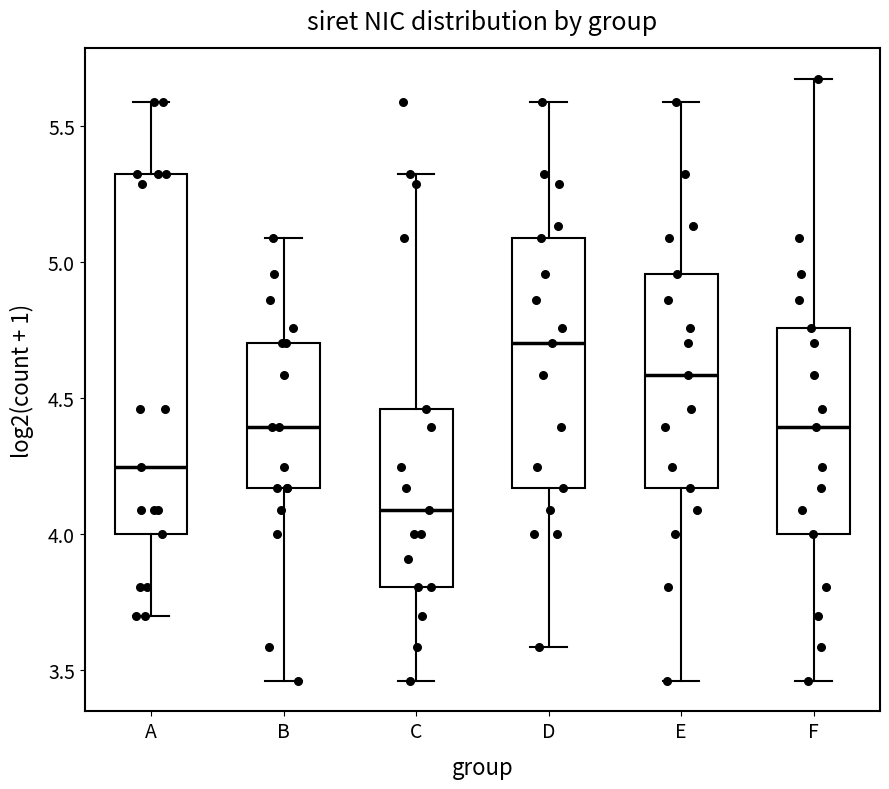

Where is the upper edge of the box for C on the y-axis? The values are not printed on the chart, so give them approximately, as read against the axis.

4.45